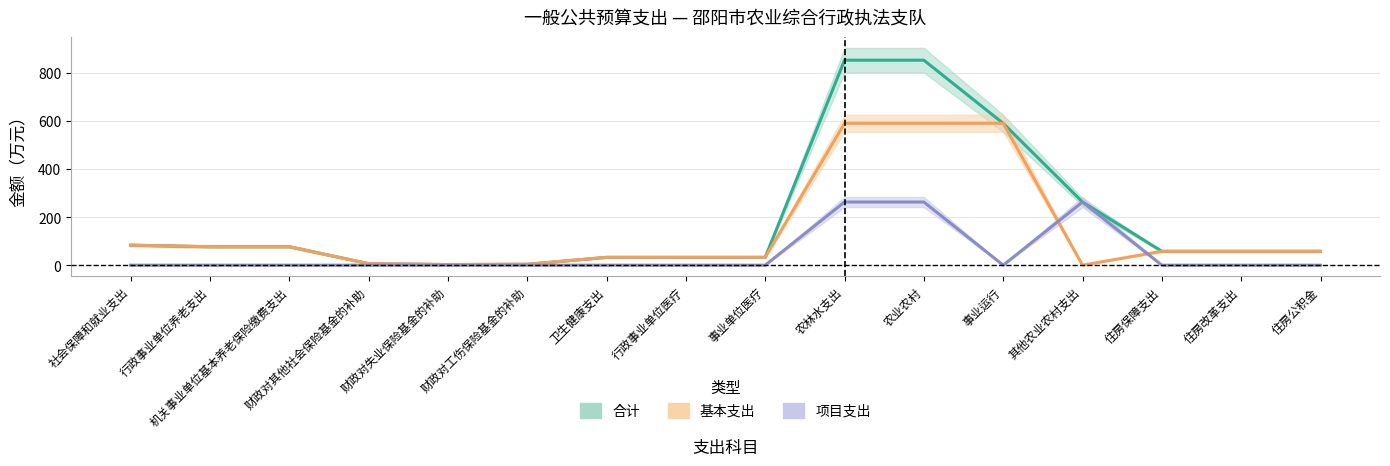

What is the average value of the 合计 series?

192.6